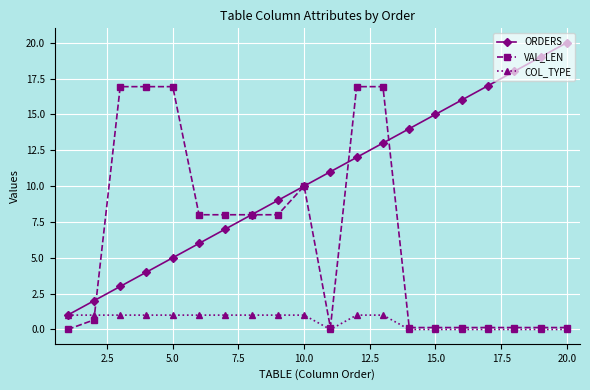

What are all the series names shown in the legend?

ORDERS, VAL_LEN, COL_TYPE